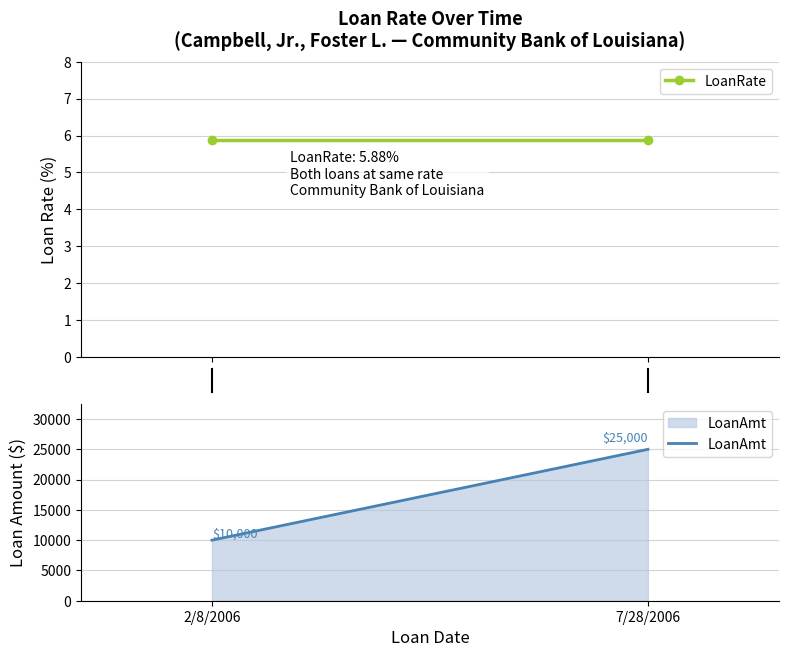

At how many categories does at least one series exceed 1800?

2